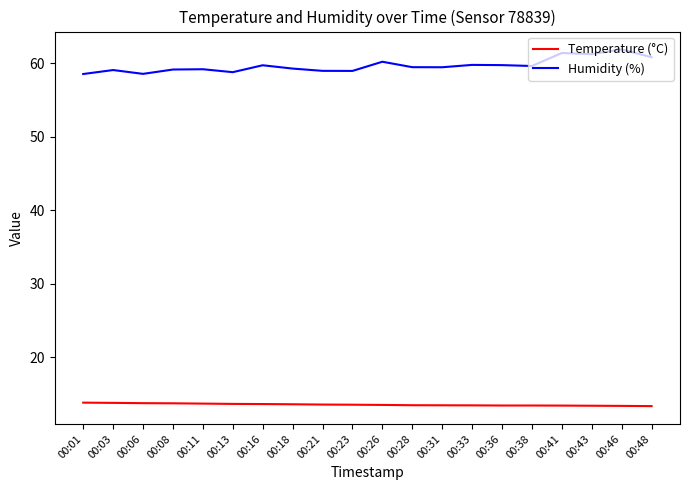

What is the highest value of the Temperature (°C) series?

13.8